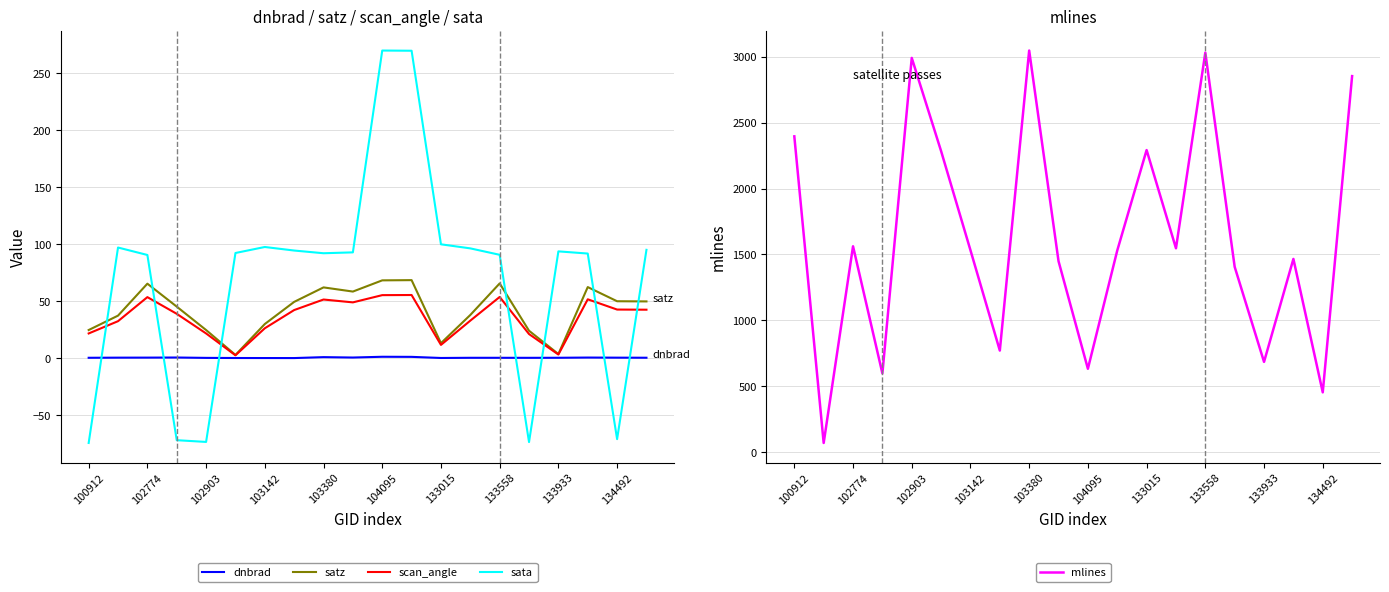

How many data points does each series have?

20